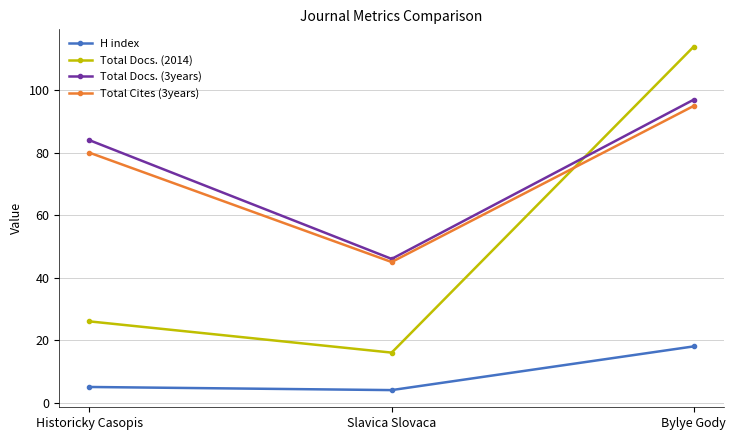

List the series in order of their peak value, lowest first.

H index, Total Cites (3years), Total Docs. (3years), Total Docs. (2014)